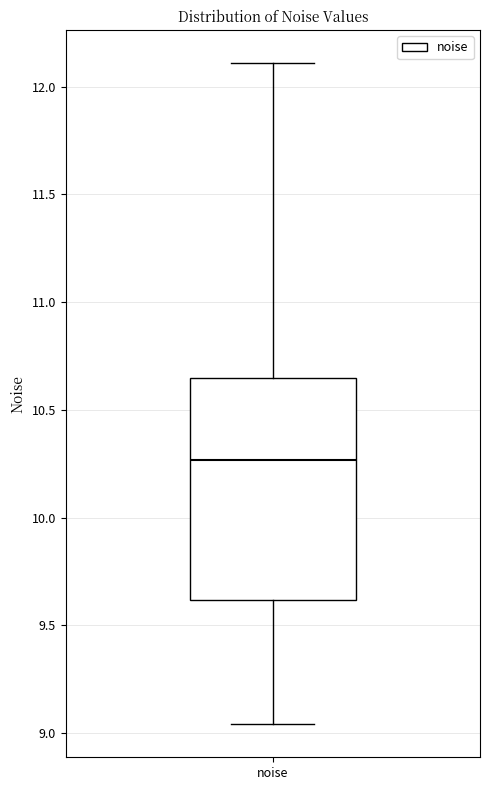

Read this box plot against the y-axis: the position of the median line, the range covered by the box, and the ends of both whiskers. The values are not printed on the chart, so give them approximately, as read against the axis.

median 10.25, box 9.60 to 10.65, whiskers 9.05 to 12.10